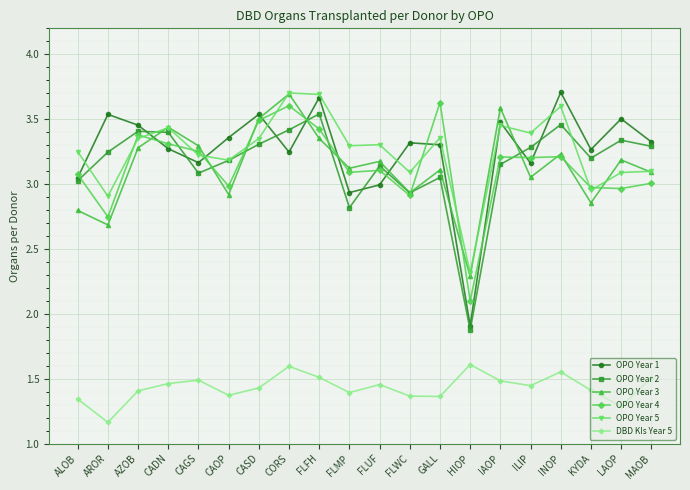

The value of OPO Year 3 at FLFH is 2.2. True or false?

False